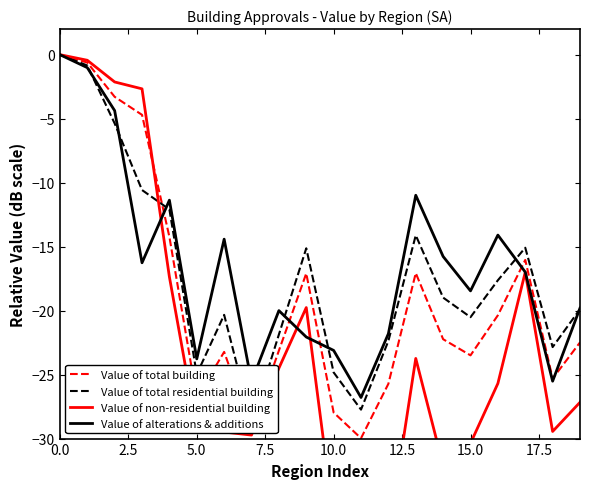

The value of Value of alterations & additions at 10.0 is -12.7. True or false?

False